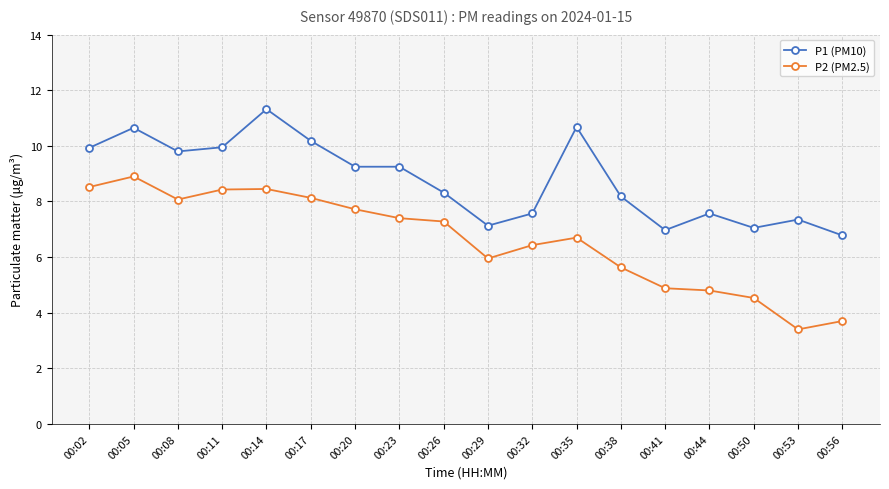

Rank the series by their average value, from lowest to highest.

P2 (PM2.5), P1 (PM10)